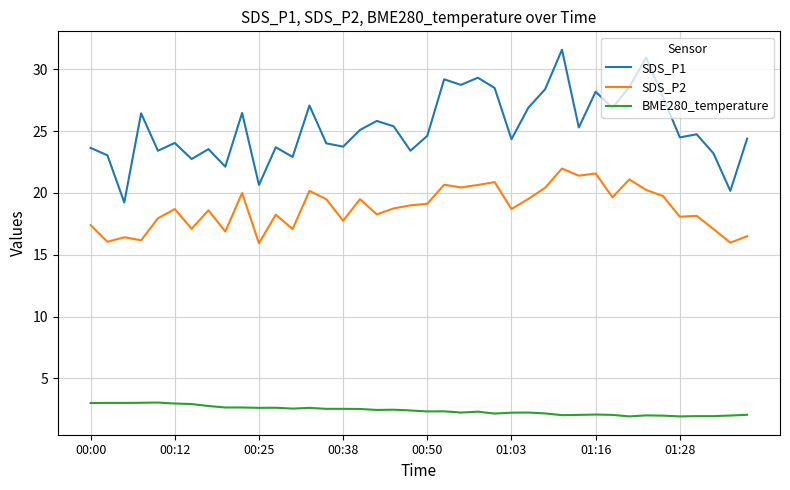

Which series has the widest spread of values?

SDS_P1